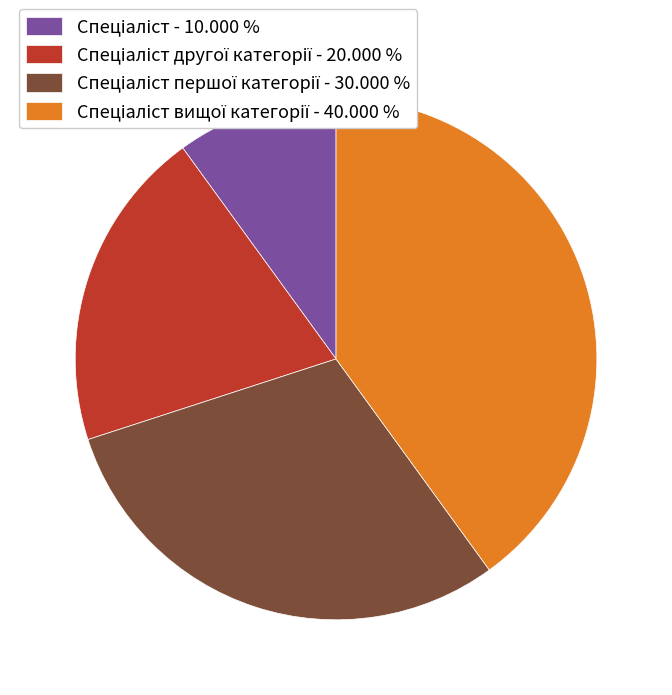

Is there any slice that represents more than half of the pie?

No